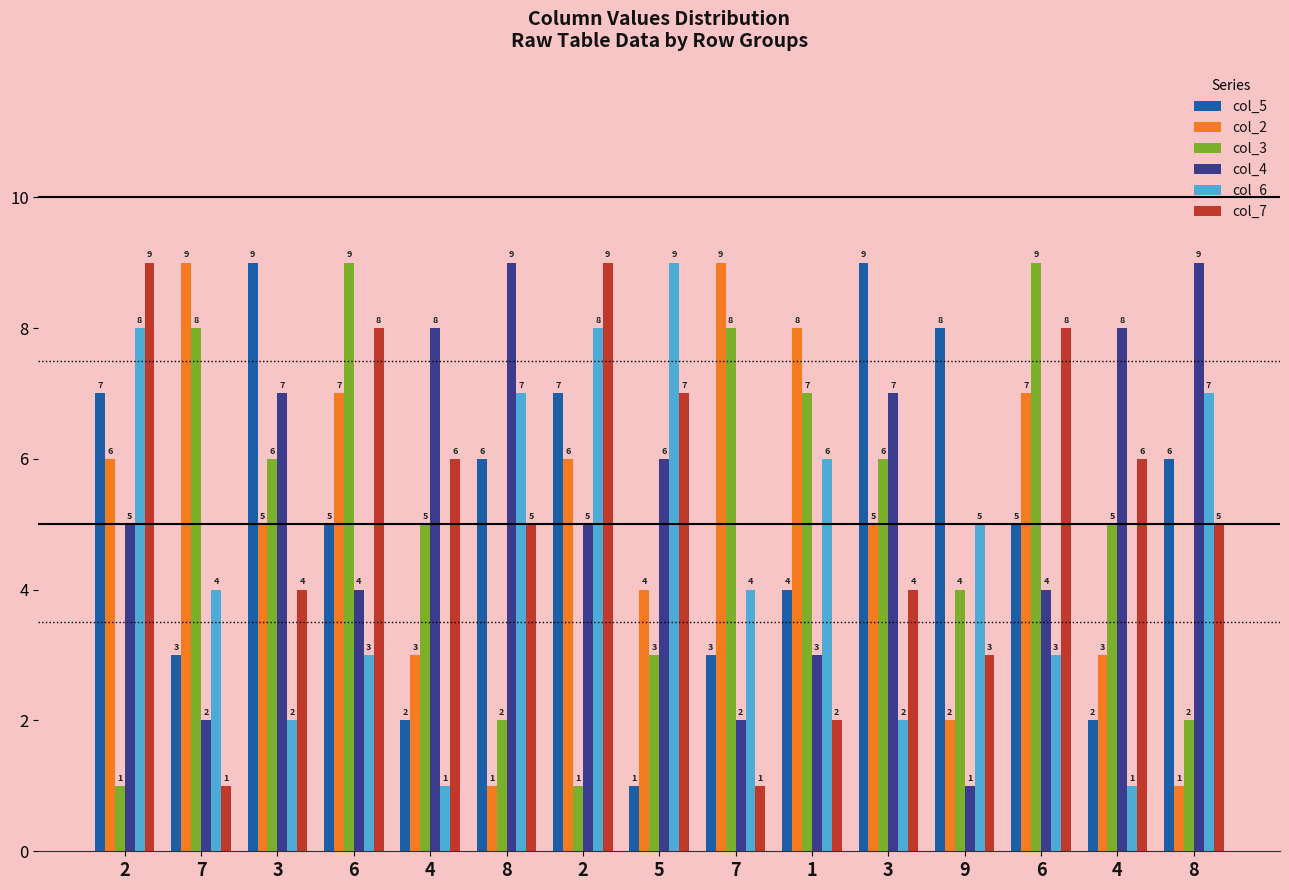

What value does the col_7 series have at 8?

5